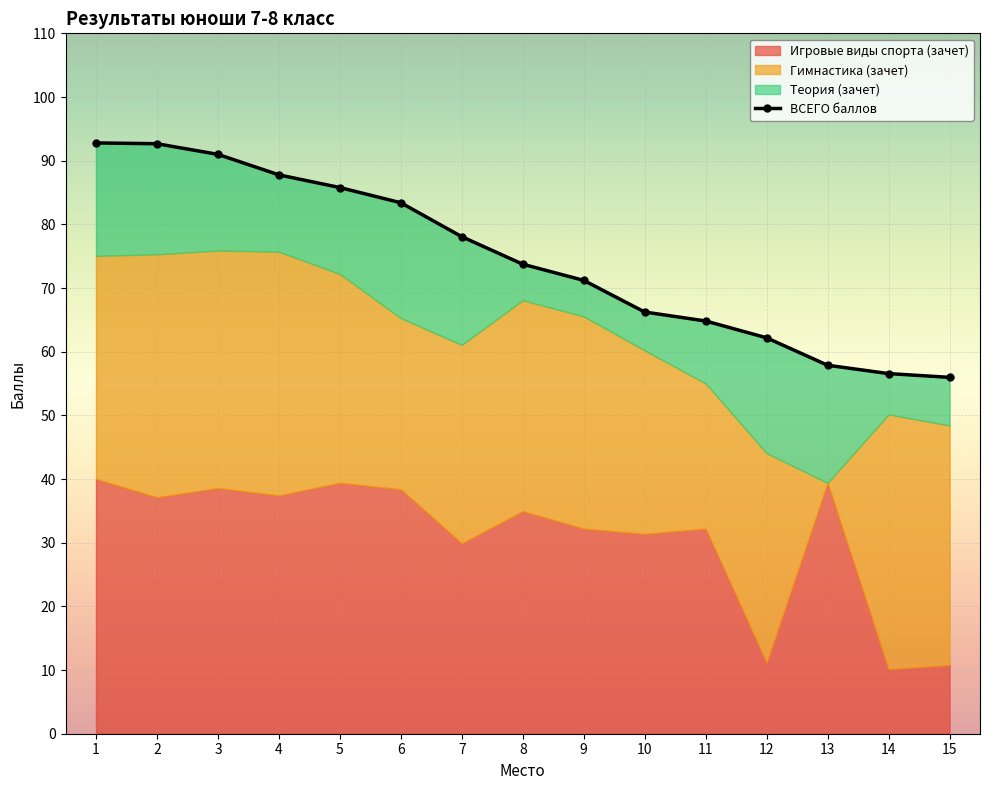

Which category has the lowest value in the Гимнастика (зачет) series?

13